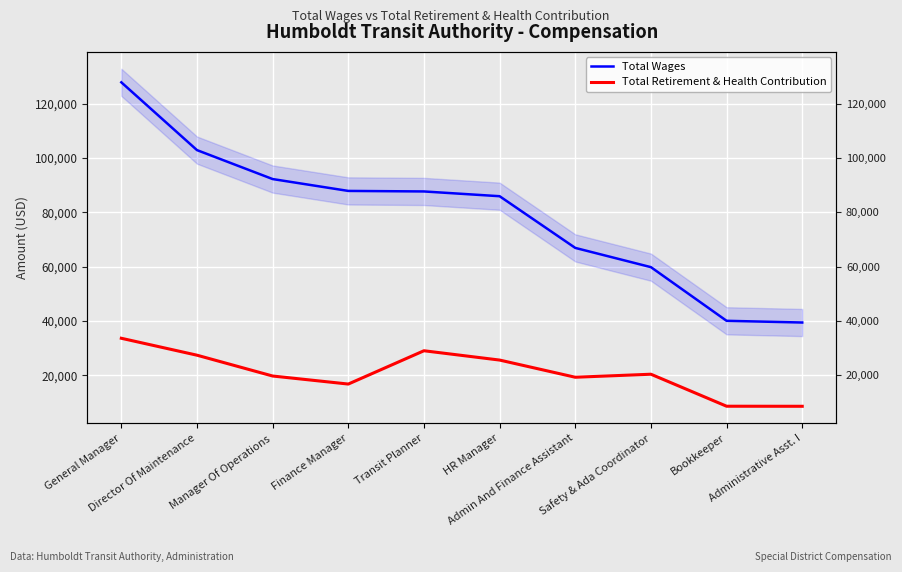

How many lines are shown in the chart?

2